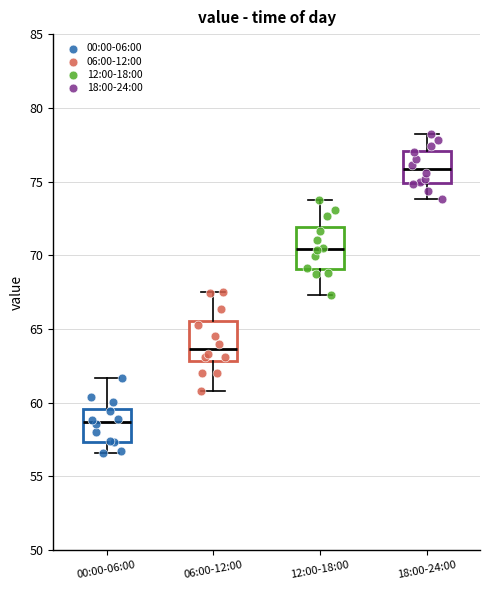

Reading left to right, read every box against the y-axis: the position of its median line, the range the box covers, and the ends of its whiskers. The values are not printed on the chart, so give them approximately, as read against the axis.

00:00-06:00: median 58.5, box 57.5 to 59.5, whiskers 56.5 to 61.5
06:00-12:00: median 63.5, box 63.0 to 65.5, whiskers 61.0 to 67.5
12:00-18:00: median 70.5, box 69.0 to 72.0, whiskers 67.5 to 73.5
18:00-24:00: median 76.0, box 75.0 to 77.0, whiskers 74.0 to 78.0